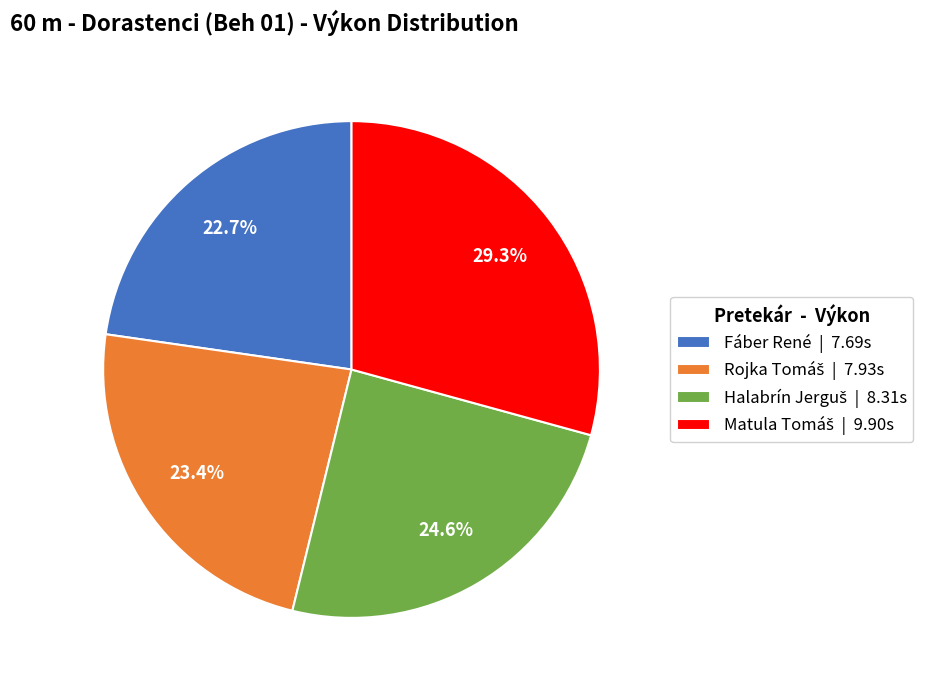

Is there a majority slice in this chart?

No